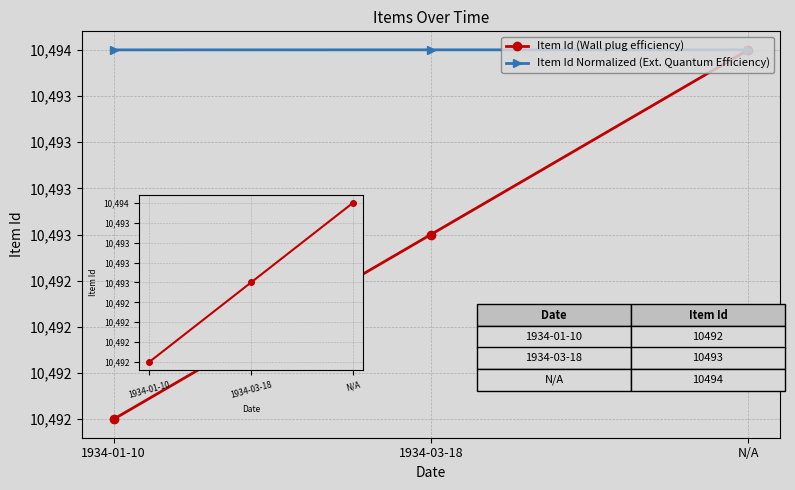

Count the Item Id Normalized (Ext. Quantum Efficiency) values in the range 10493 to 10494.

3